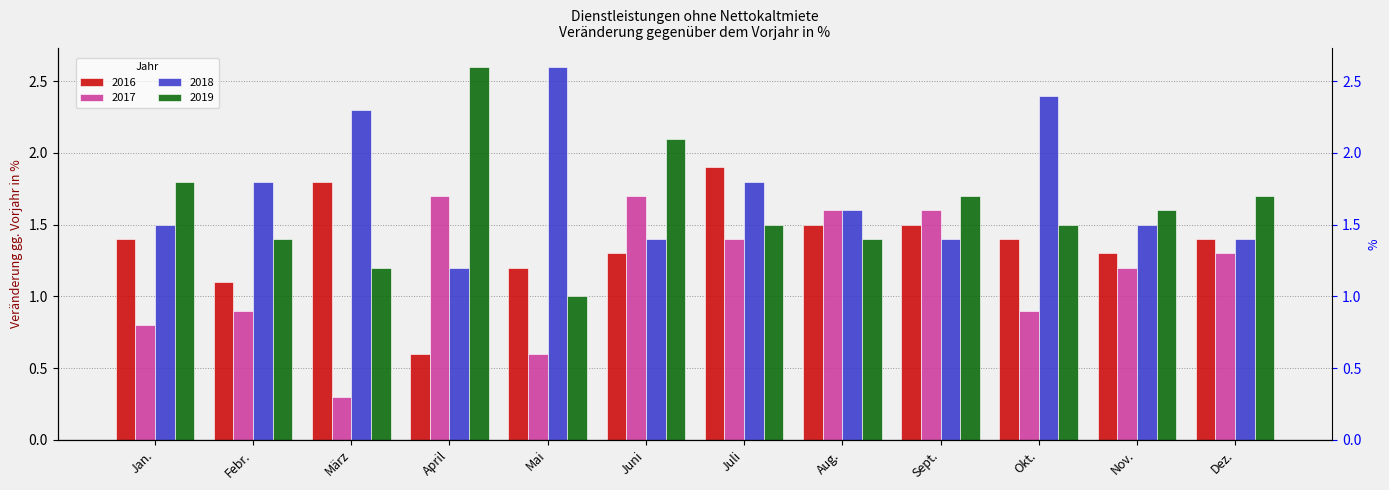

At how many categories does at least one series exceed 2?

5